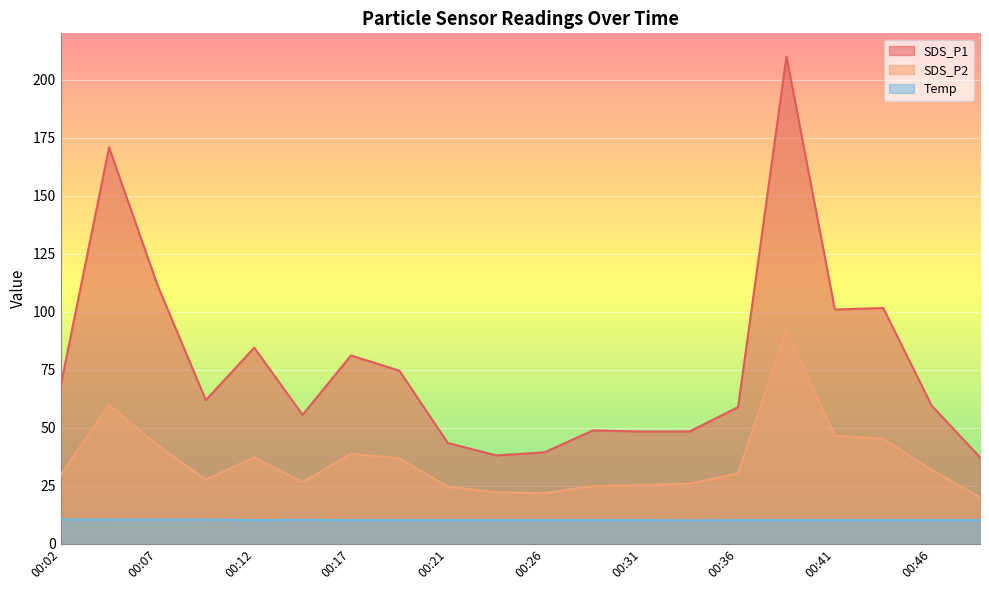

Is it true that SDS_P2 equals 42.5 at 00:07?

True